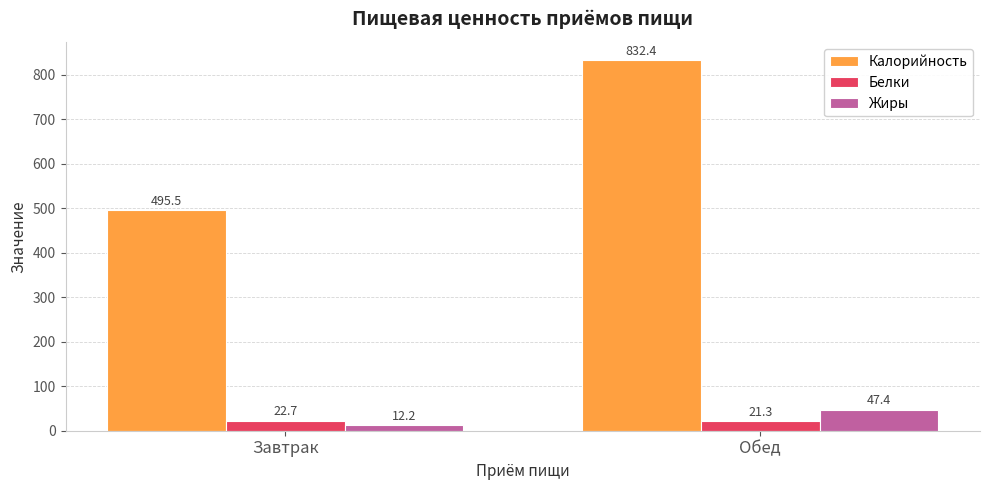

Between Завтрак and Обед, which series saw the biggest shift?

Калорийность